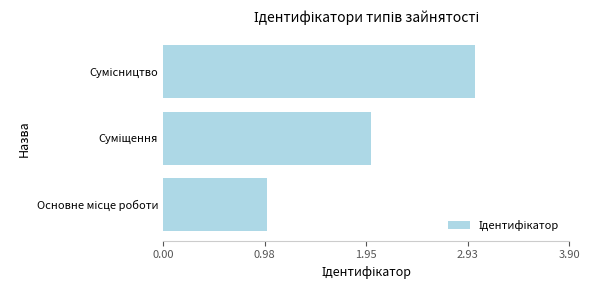

What is the maximum value shown in the chart?

3